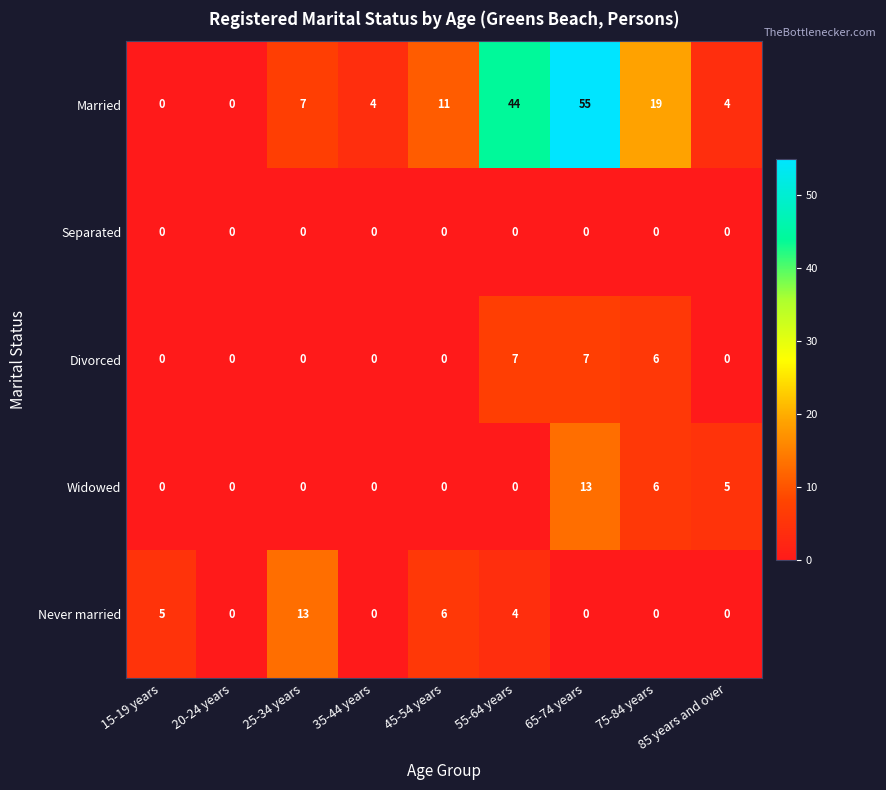

What is the average value of the Never married series?

3